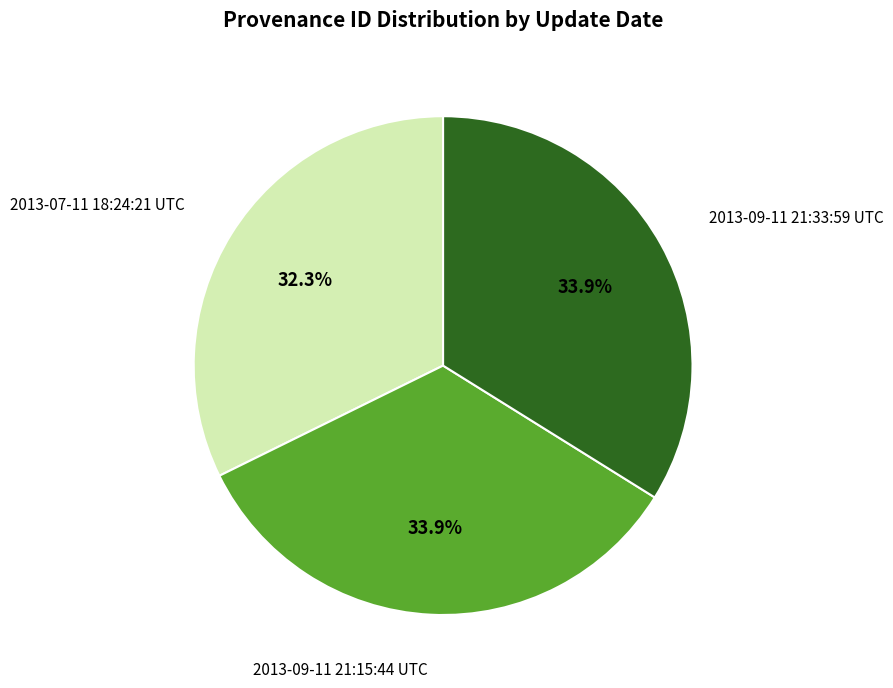

Is there a majority slice in this chart?

No